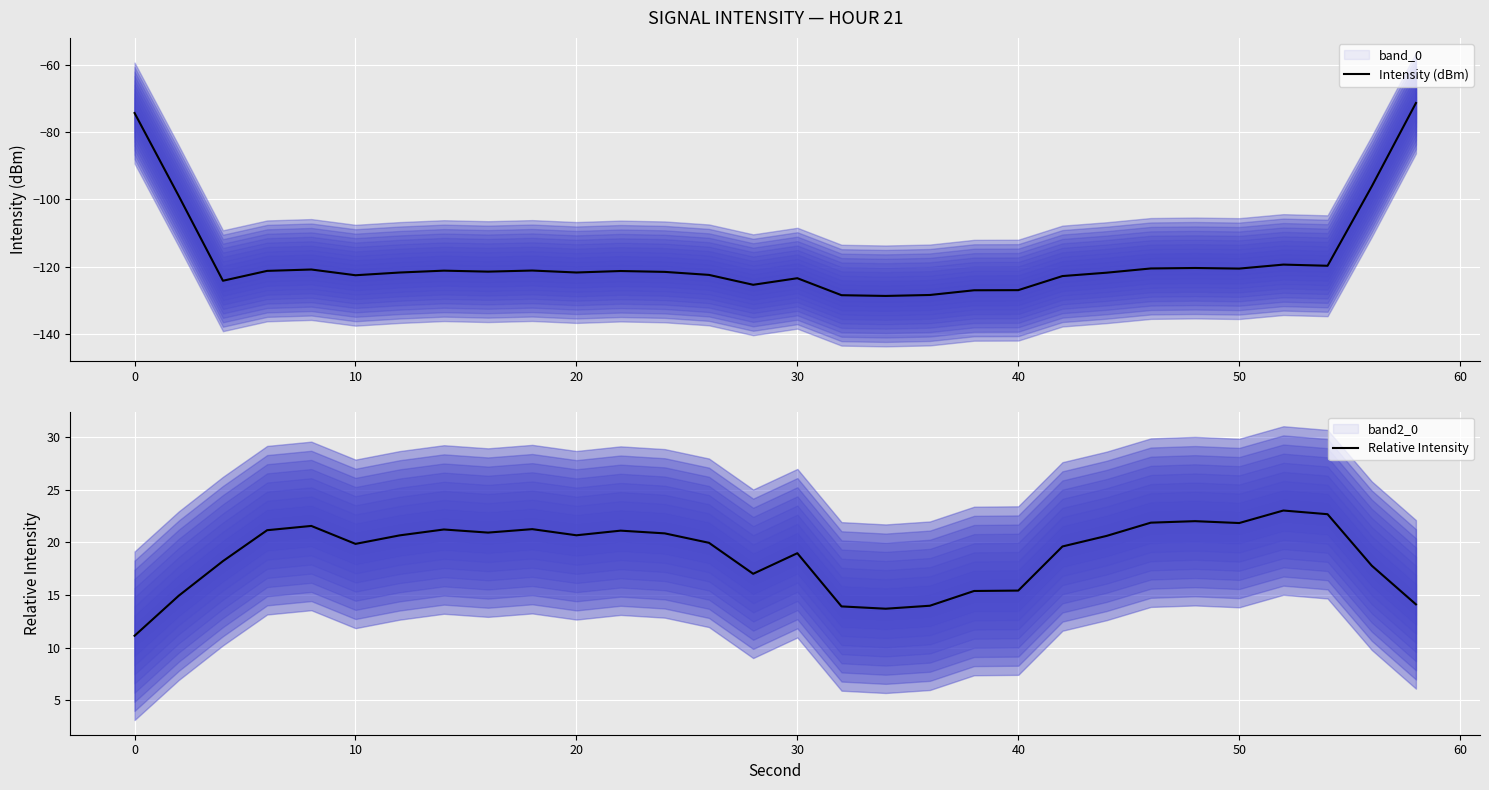

What is the average value of the Relative Intensity series?

18.8